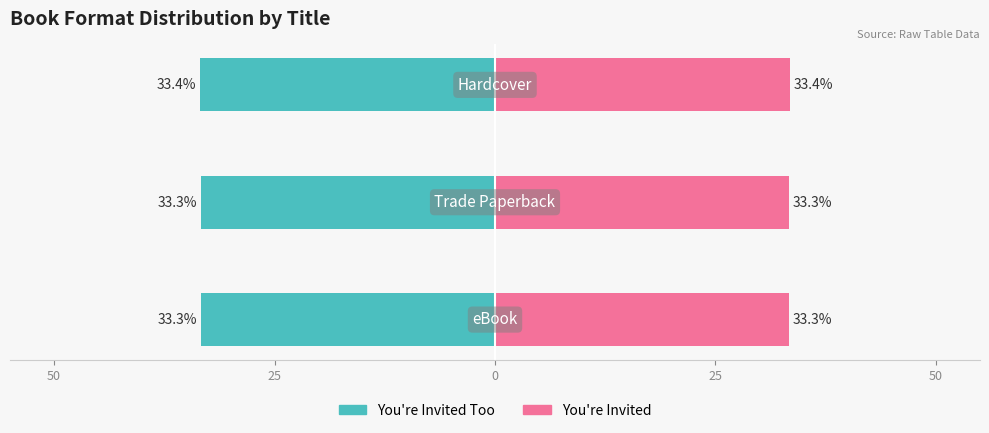

How many data points does each series have?

3